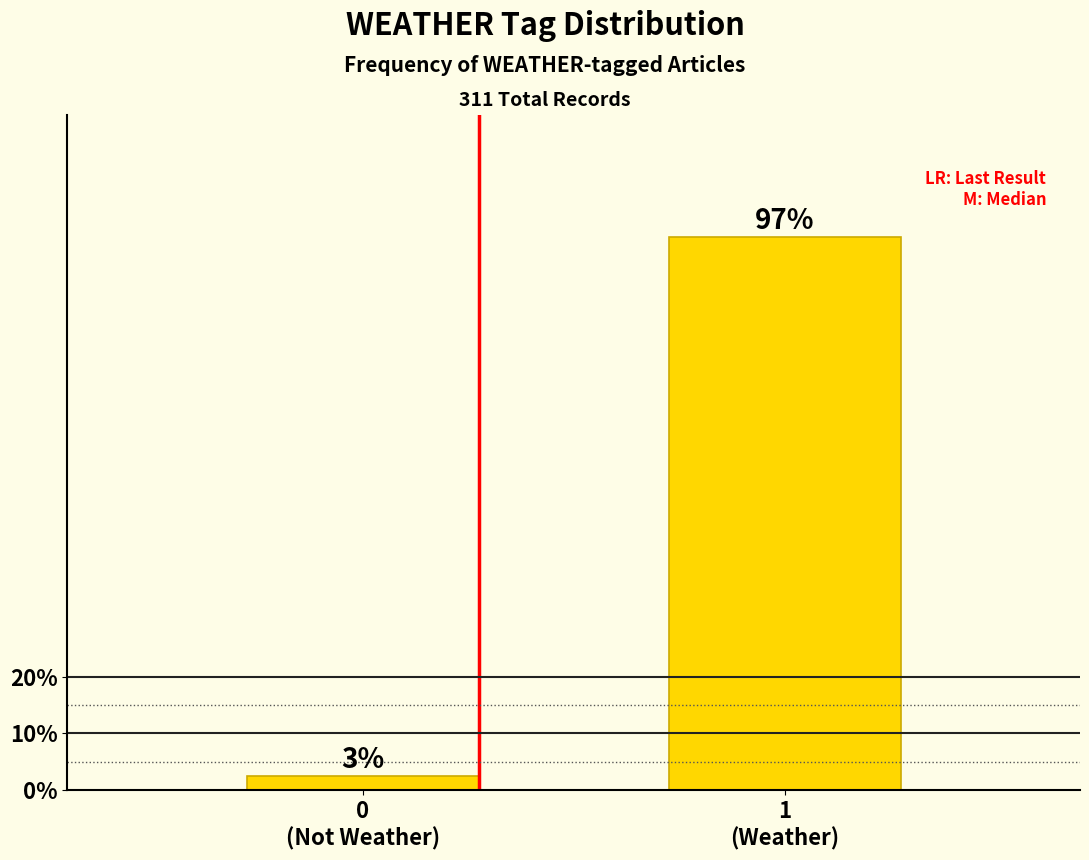

What is the value of the 2nd bar from the left?

97.4